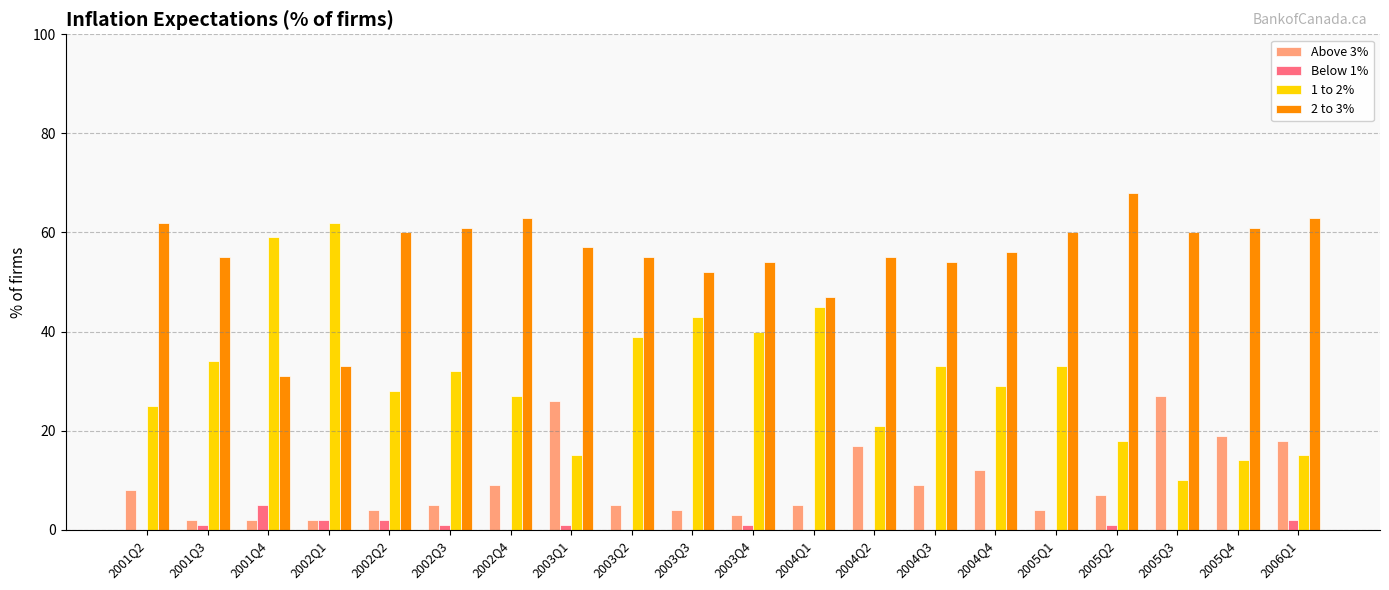

At which label does 2 to 3% reach its peak?

2005Q2